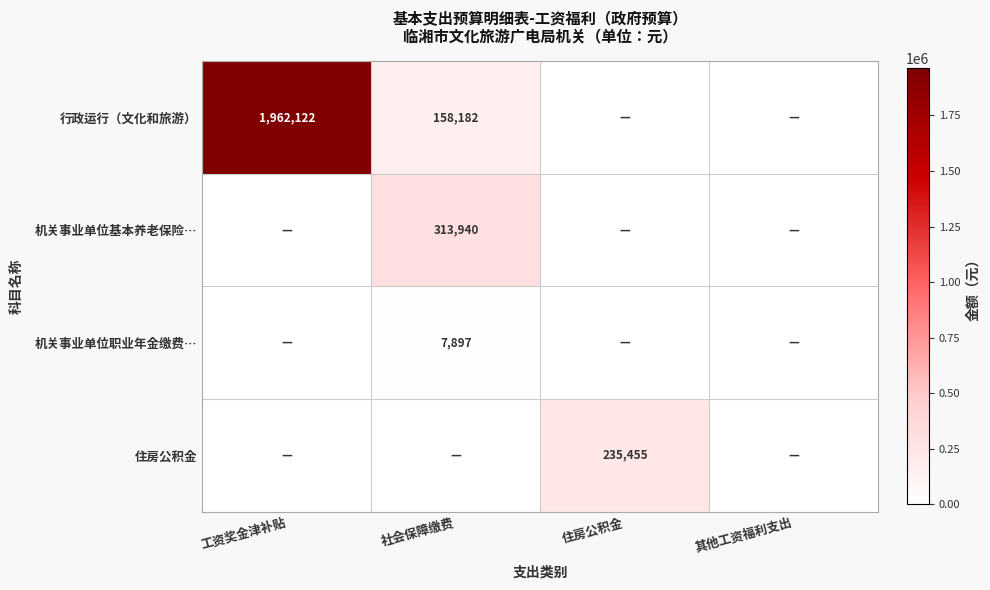

At which category is the sum across all series the highest?

工资奖金津补贴